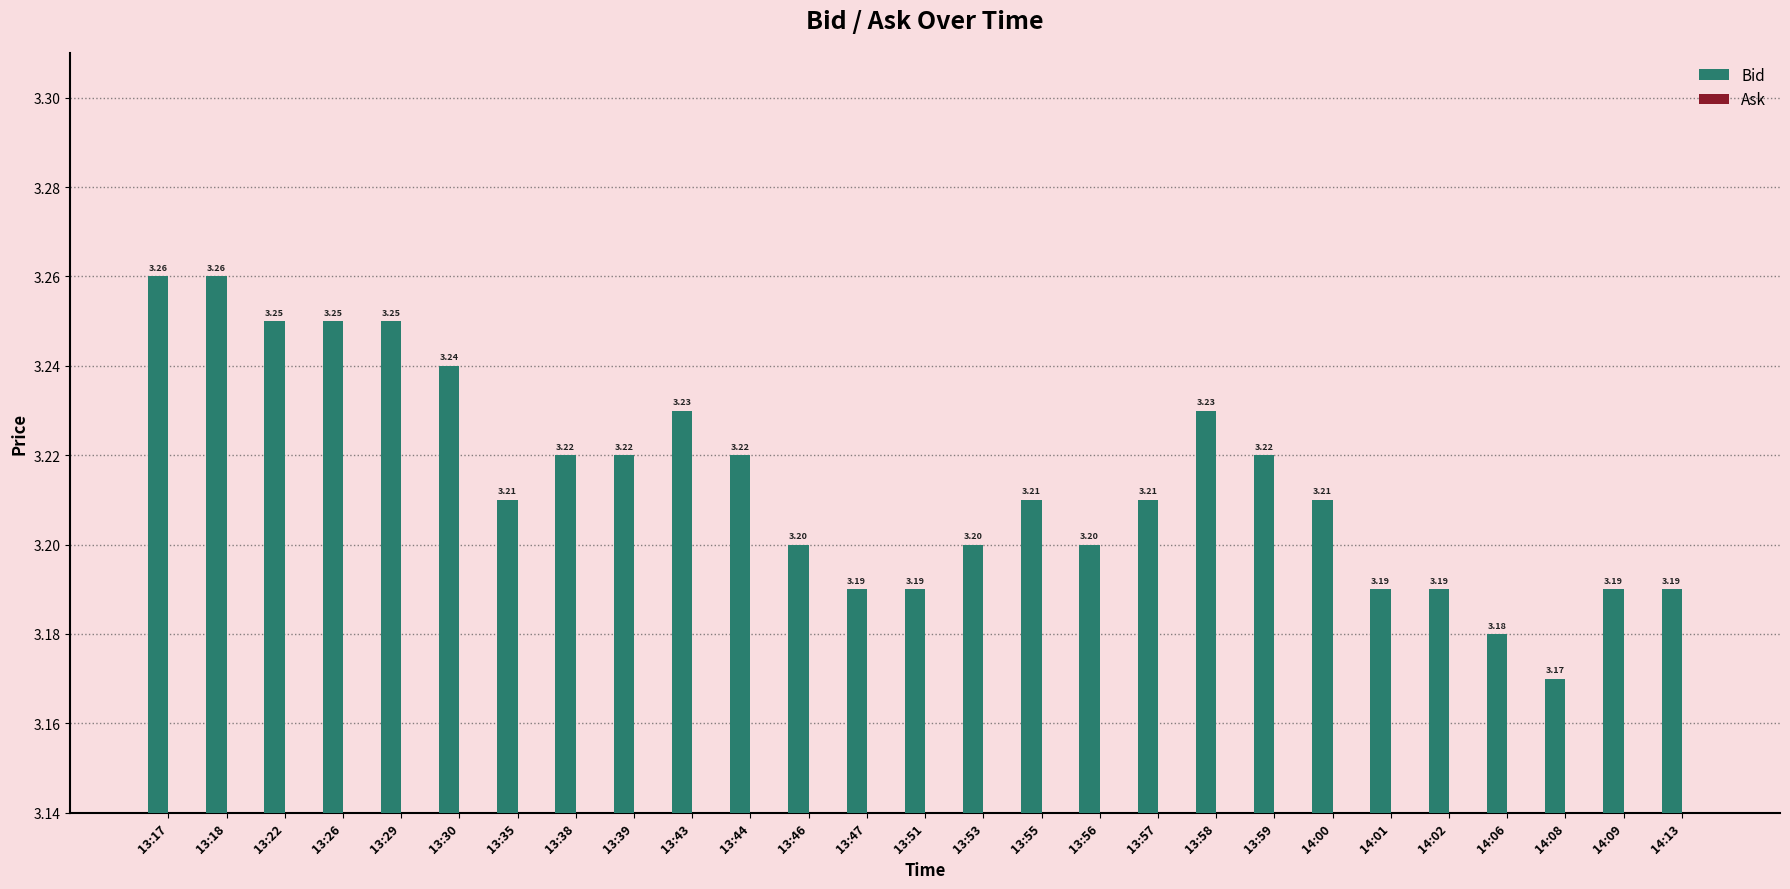

What is the sum of all values?

86.8